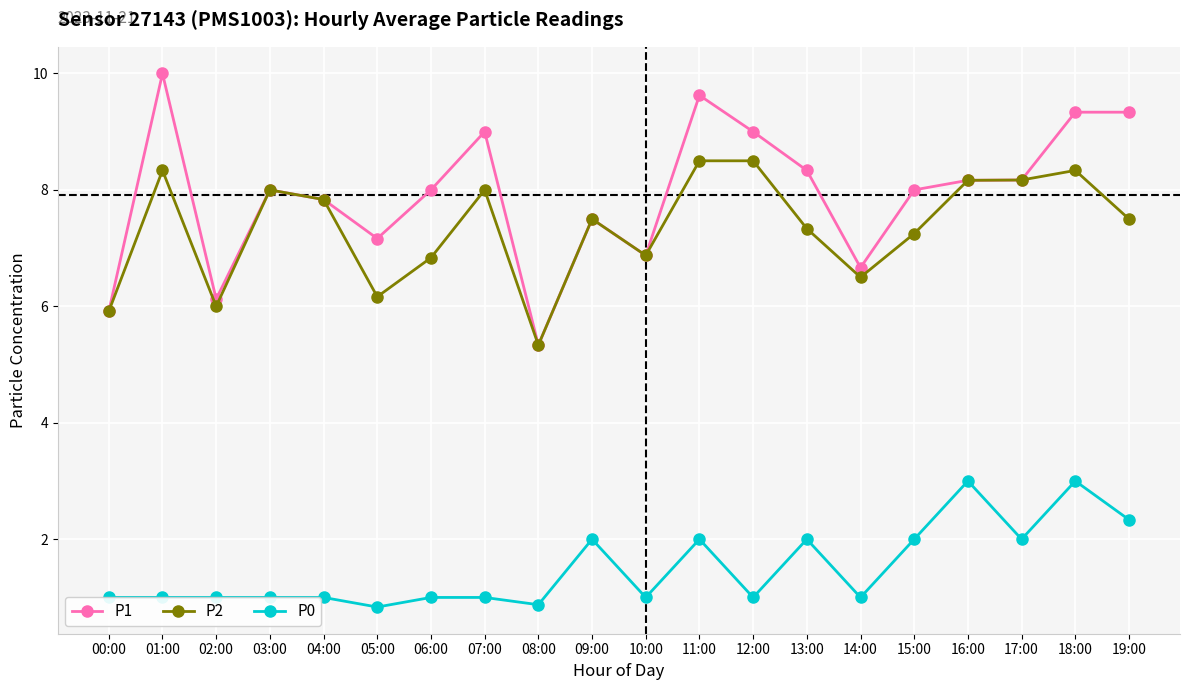

True or false: P2 and P0 cross at least once.

False